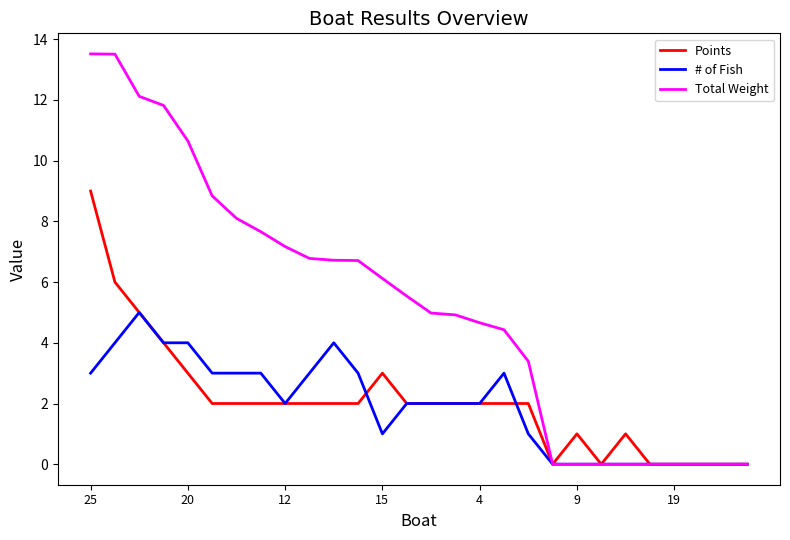

What is the sum of all # of Fish values?

54.0